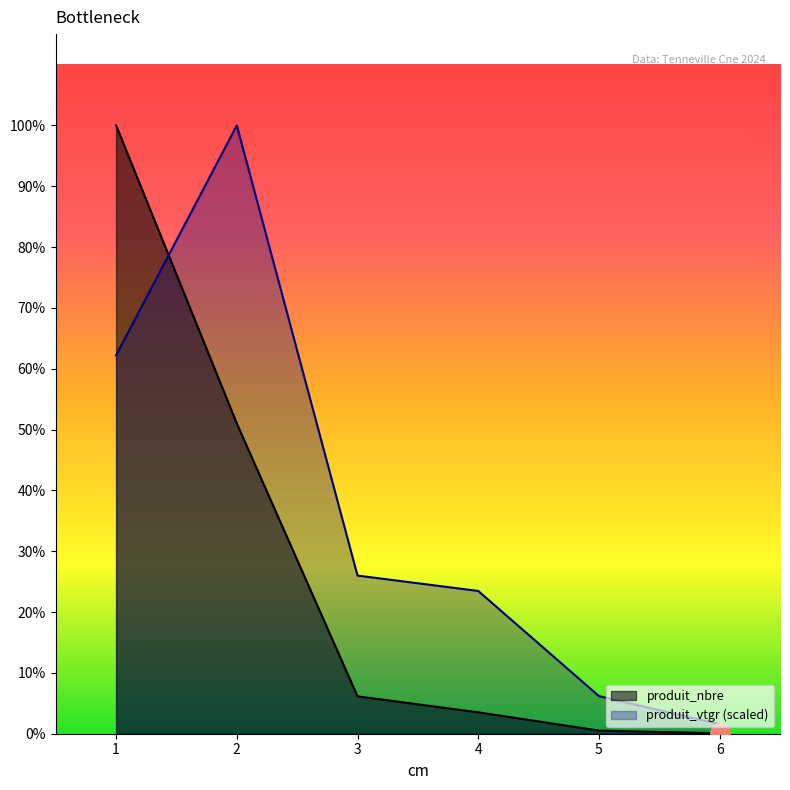

What is the difference between the produit_nbre values at 2 and 1?

2089.0